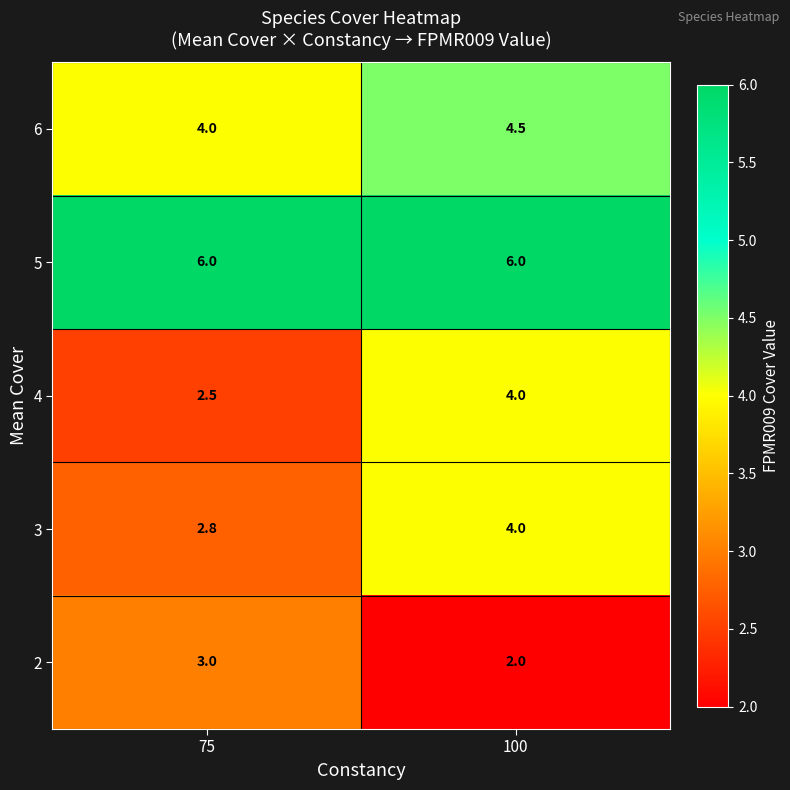

The 2 series shows 3.0 at 100. True or false?

False